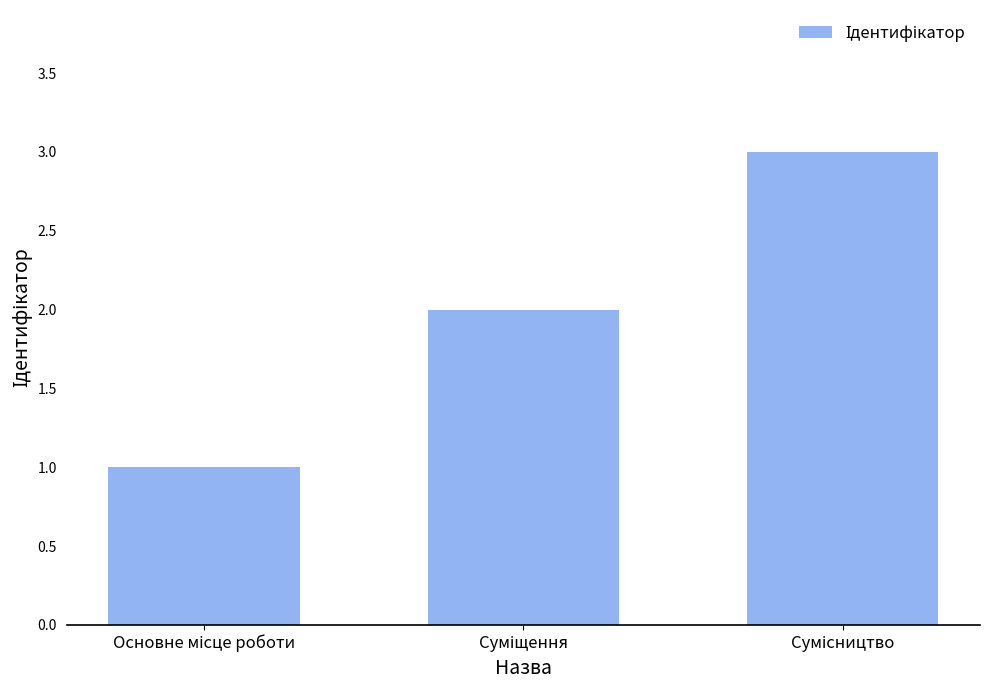

How many values are between 1 and 3?

3